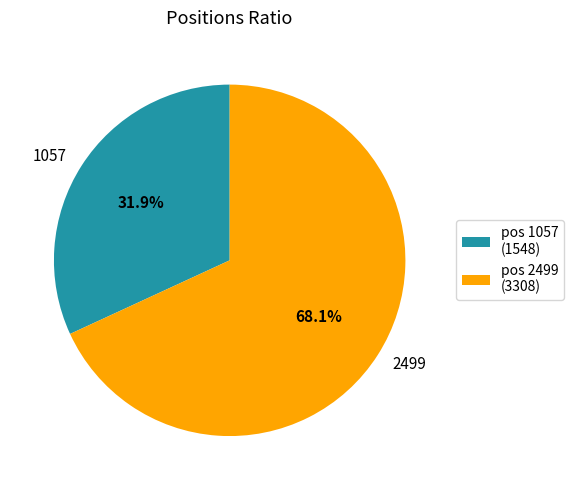

Rank the categories by value from highest to lowest.

2499, 1057